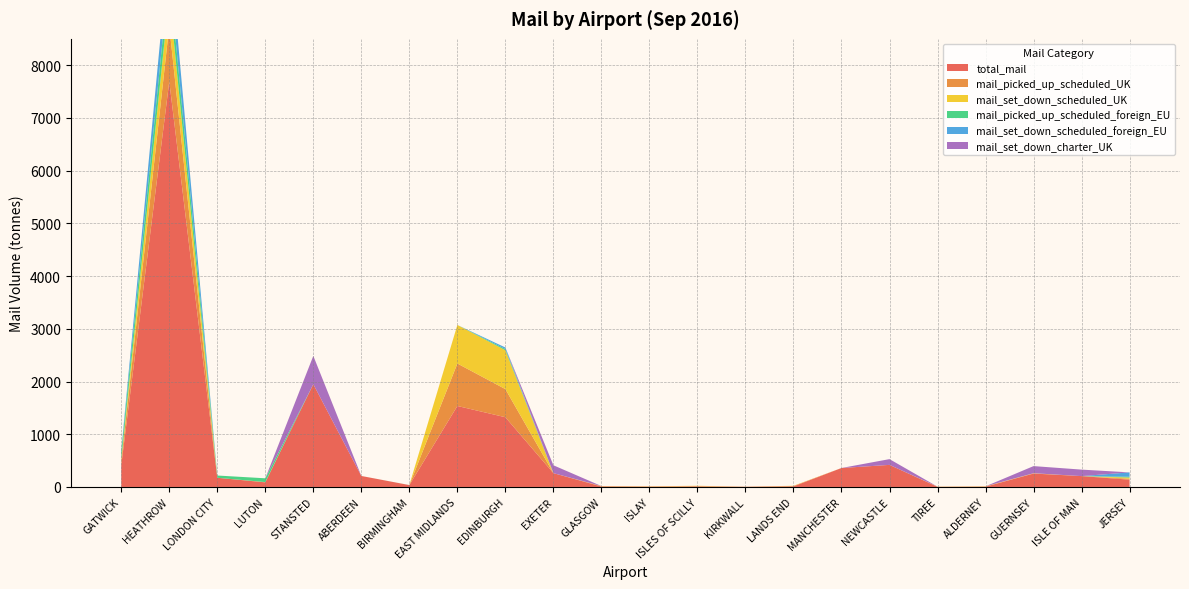

Reading left to right, what are all the values shown in this chart?

total_mail: 413.7	7692.7	174.6	87.4	1948.8	208.5	35.7	1536.3	1322.7	262.4	8.8	6.5	11.2	2.7	11.2	359.4	419.0	3.1	6.2	254.4	206.1	138.4
mail_picked_up_scheduled_UK: 82.8	1053.8	0.0	5.3	0.0	0.3	0.0	805.6	533.5	0.0	6.2	2.0	3.7	2.0	7.5	0.0	0.0	0.4	1.8	4.7	0.0	18.2
mail_set_down_scheduled_UK: 28.8	586.1	0.0	0.0	0.0	0.0	0.0	730.7	736.6	0.0	2.5	4.5	7.5	0.6	3.7	0.3	0.0	2.7	4.4	1.9	0.0	21.7
mail_picked_up_scheduled_foreign_EU: 135.2	410.7	42.6	71.8	0.0	0.0	0.8	0.0	22.9	0.0	0.0	0.0	0.0	0.0	0.0	0.1	0.0	0.0	0.0	0.0	0.0	15.7
mail_set_down_scheduled_foreign_EU: 37.8	544.2	0.0	0.0	0.0	0.0	0.0	0.0	29.7	0.0	0.1	0.0	0.0	0.0	0.0	0.0	0.0	0.0	0.0	0.0	0.0	82.8
mail_set_down_charter_UK: 0.3	0.0	0.0	0.0	537.2	0.0	0.0	0.0	0.0	148.9	0.0	0.0	0.0	0.0	0.0	0.0	109.1	0.0	0.0	134.9	123.0	0.0